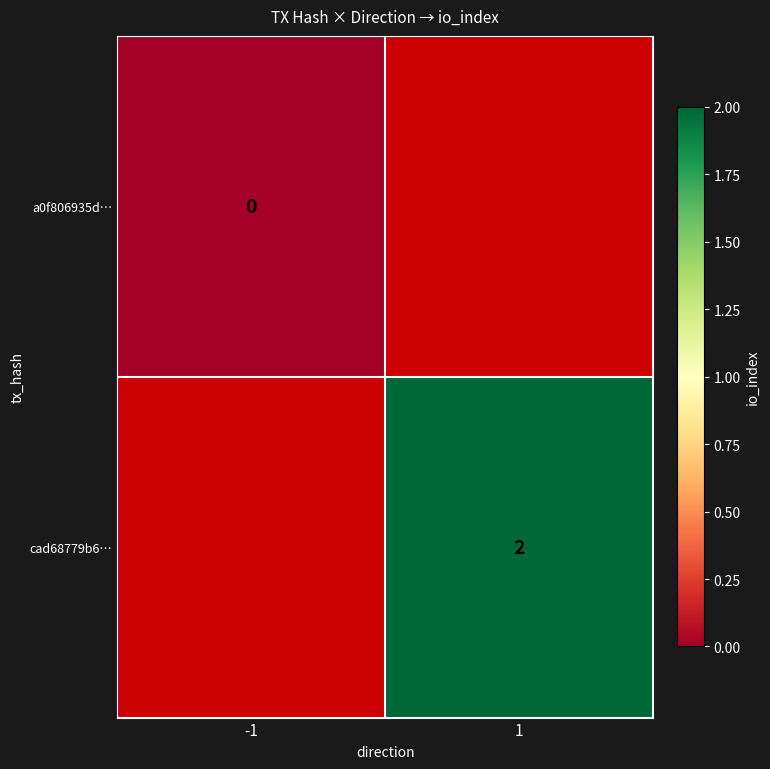

The value of cad68779b6… at 1 is 1. True or false?

False